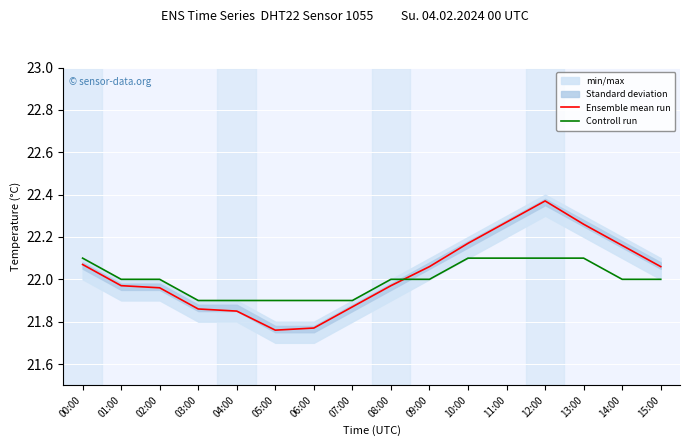

Rank the series by their average value, from highest to lowest.

Ensemble mean run, Controll run